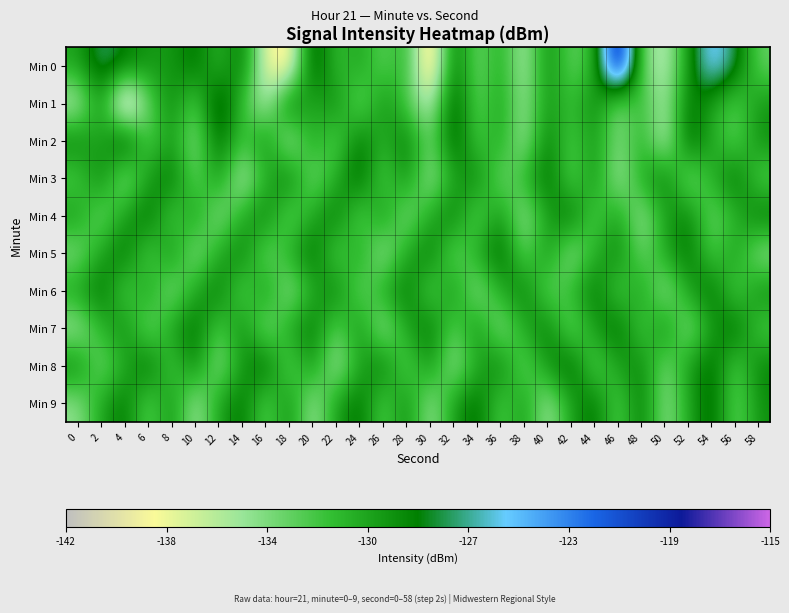

At which category does the chart reach its peak across all series?

46